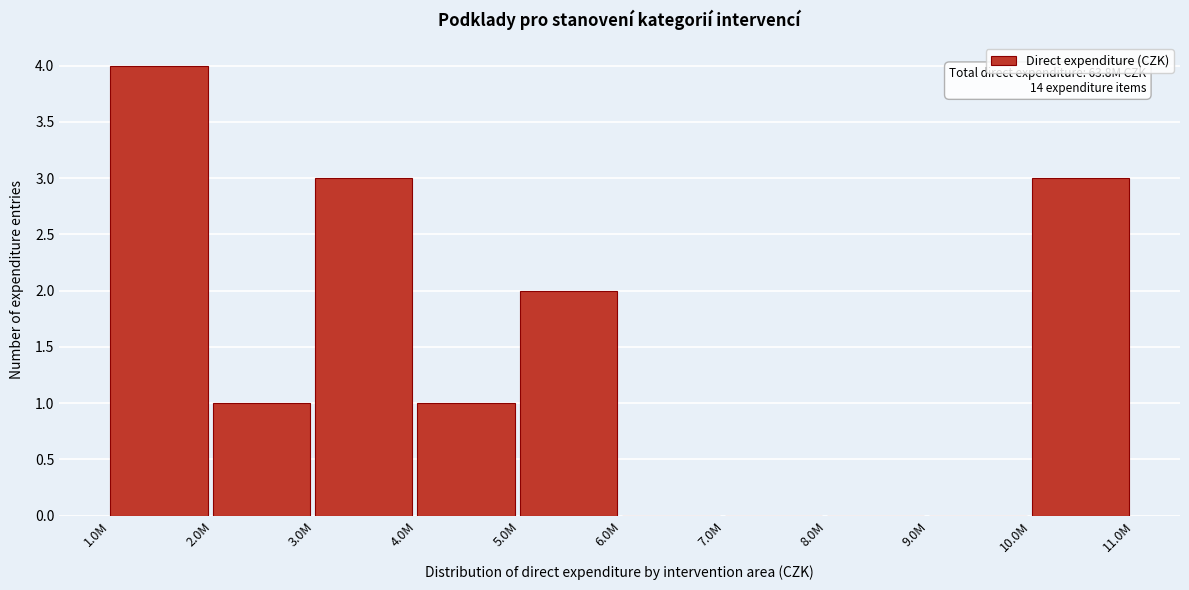

Reading left to right, what are all the values shown in this chart?

1.0M=4	2.0M=1	3.0M=3	4.0M=1	5.0M=2	6.0M=0	7.0M=0	8.0M=0	9.0M=0	10.0M=3